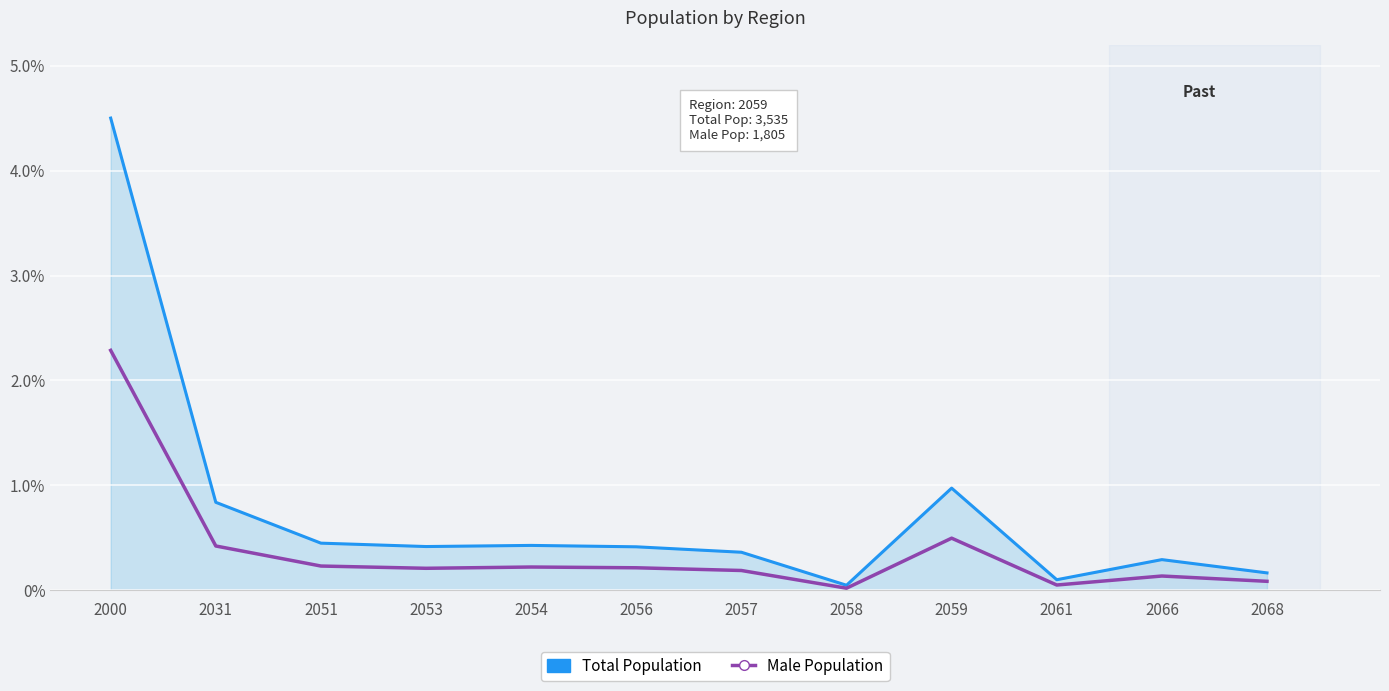

Which series changed the most between 2051 and 2061?

Total Population